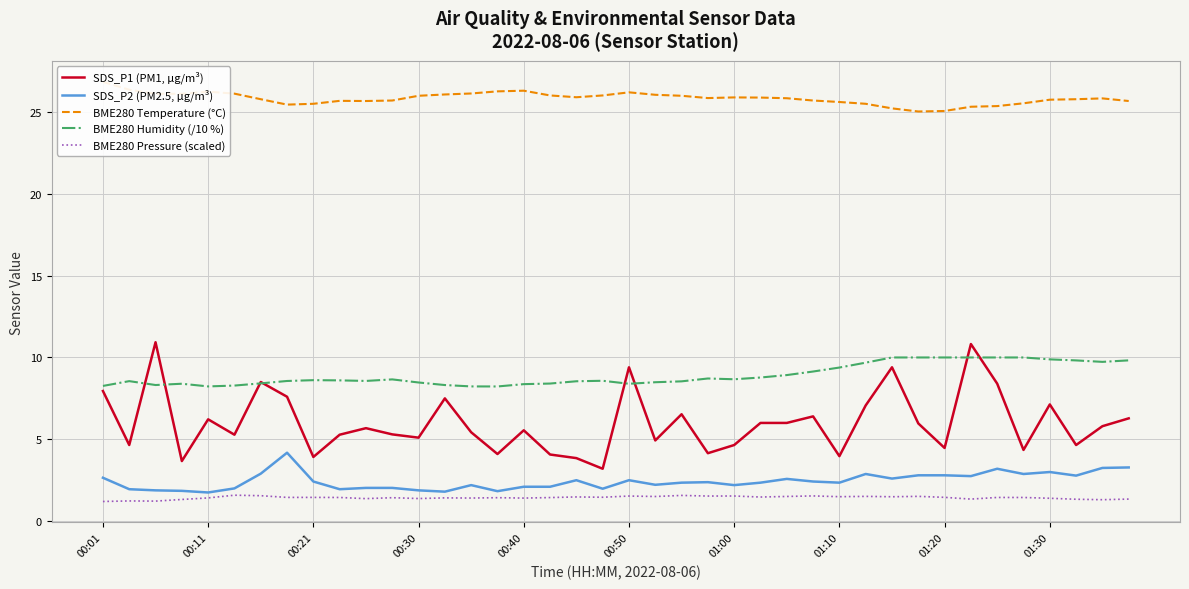

At which label is BME280 Temperature (°C) closest to 25?

31